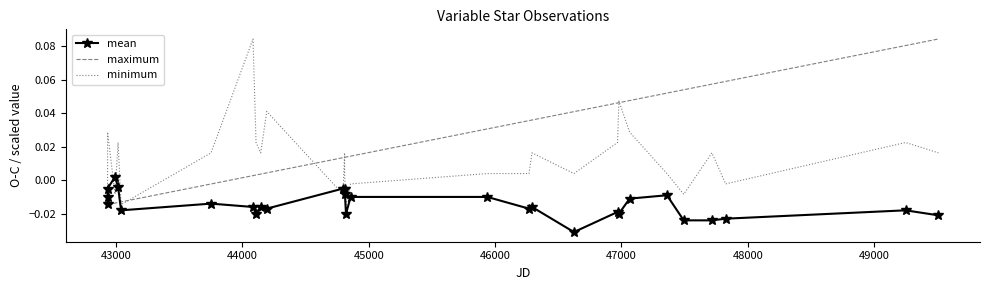

Rank the series by their average value, from lowest to highest.

mean, minimum, maximum